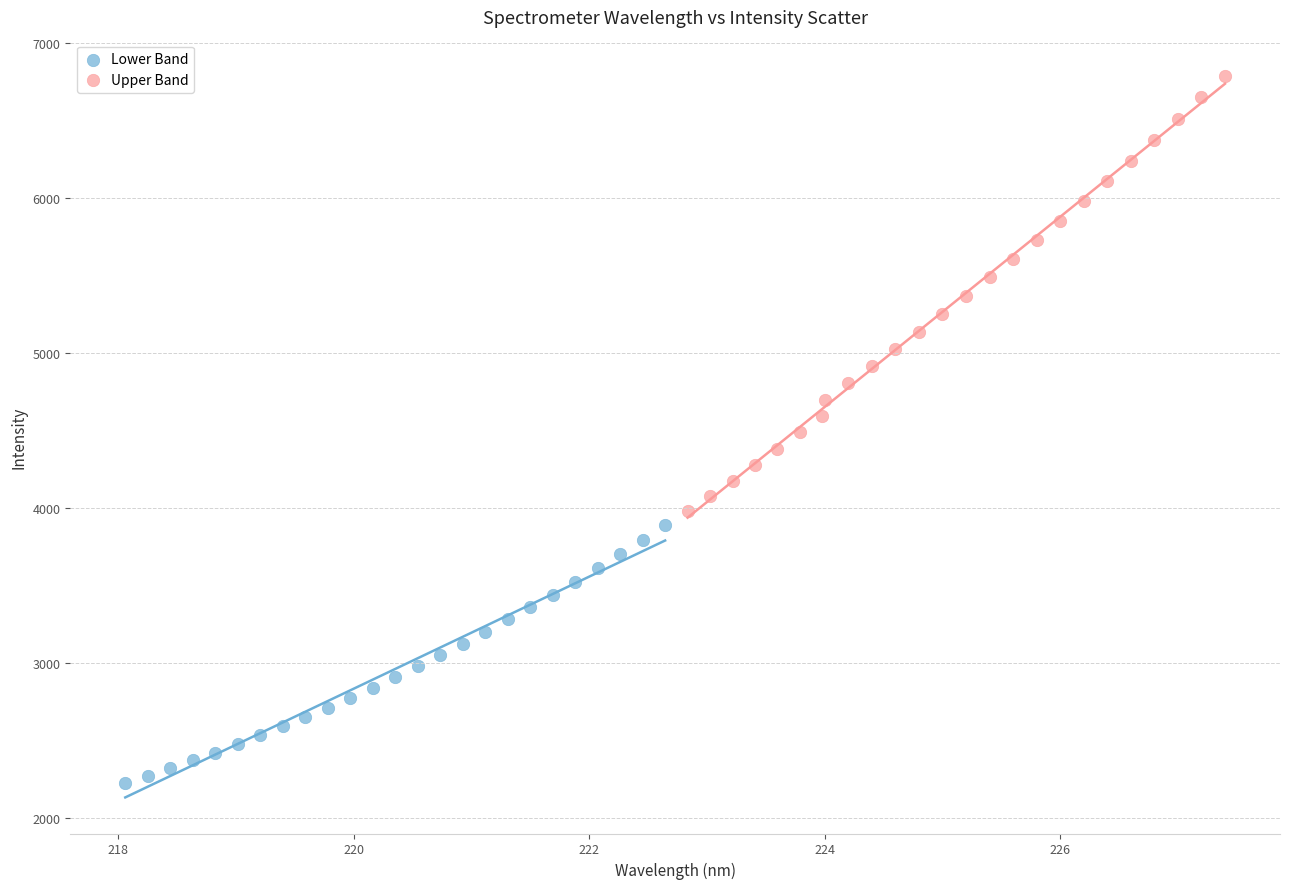

What are all the series names shown in the legend?

Lower Band, Upper Band